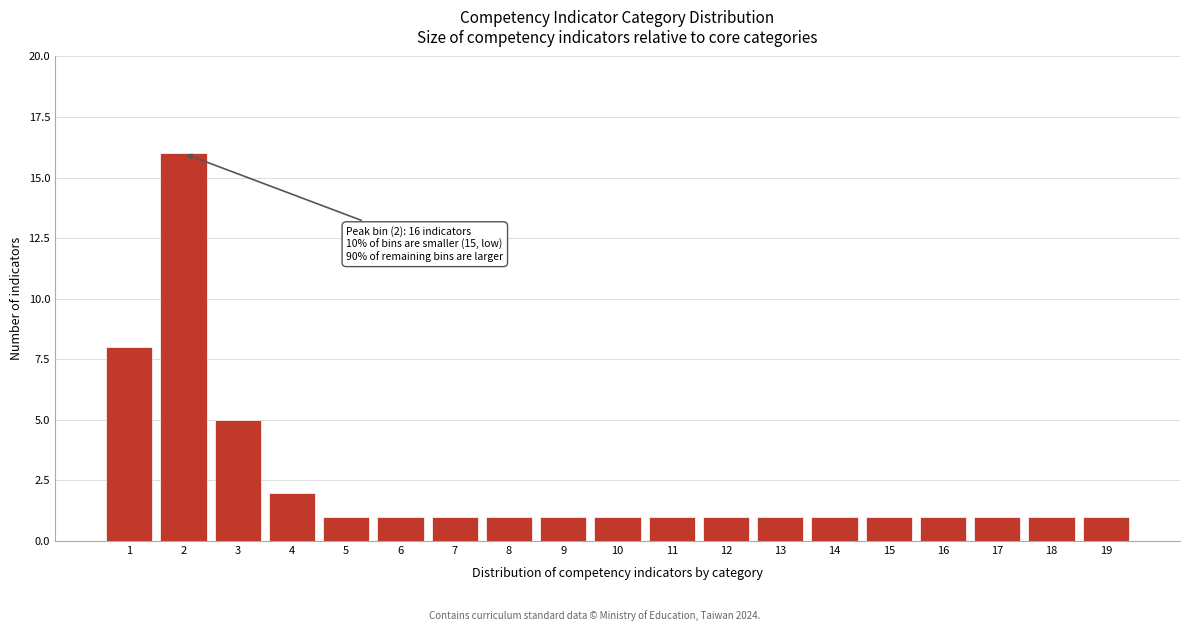

Reading left to right, extract all data points from this chart.

8	16	5	2	1	1	1	1	1	1	1	1	1	1	1	1	1	1	1